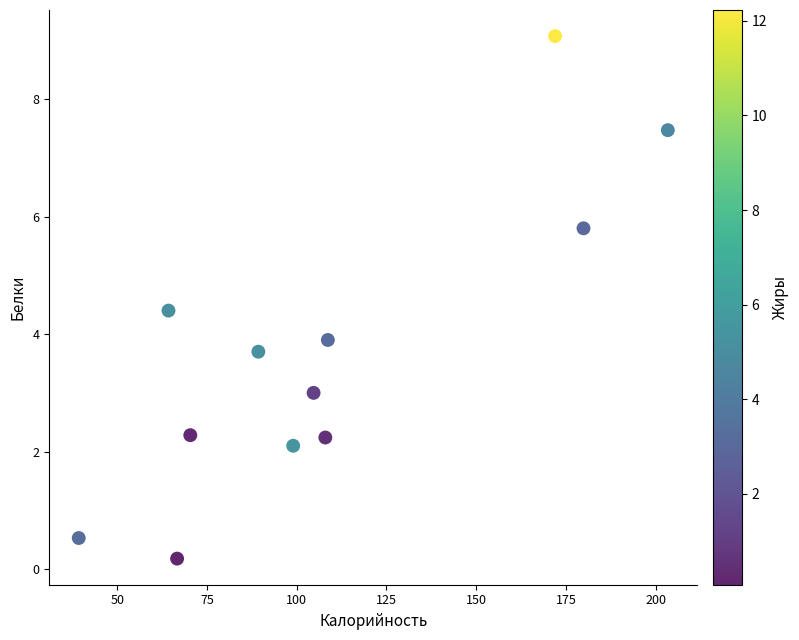

What is the average X value?

108.8